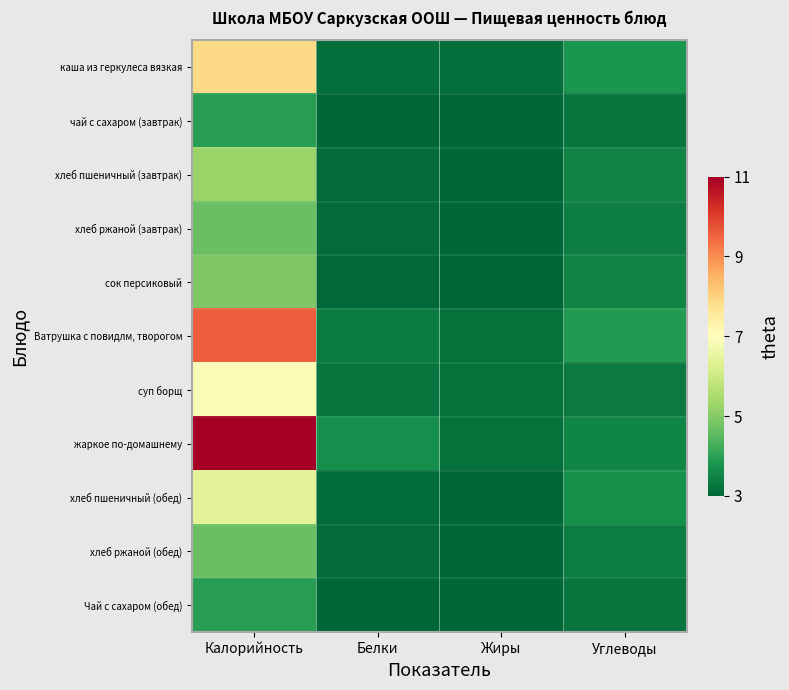

Which series has the largest range (max minus min)?

жаркое по-домашнему